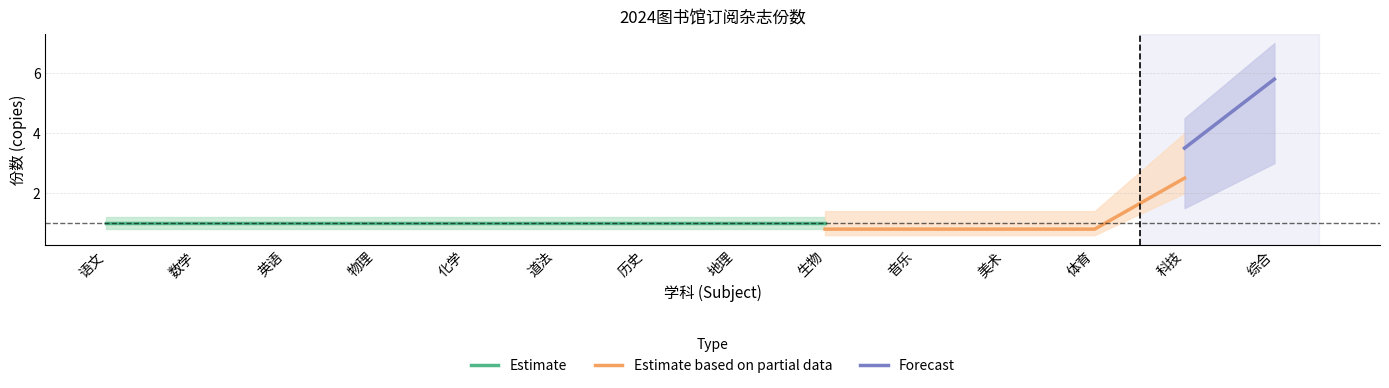

True or false: Estimate has more than 2 interior local peaks.

False